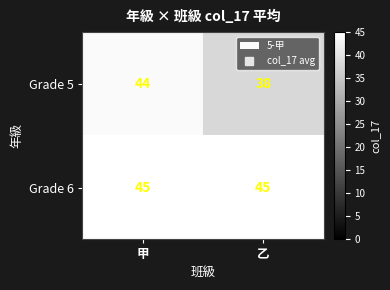

Which series has the widest spread of values?

Grade 5